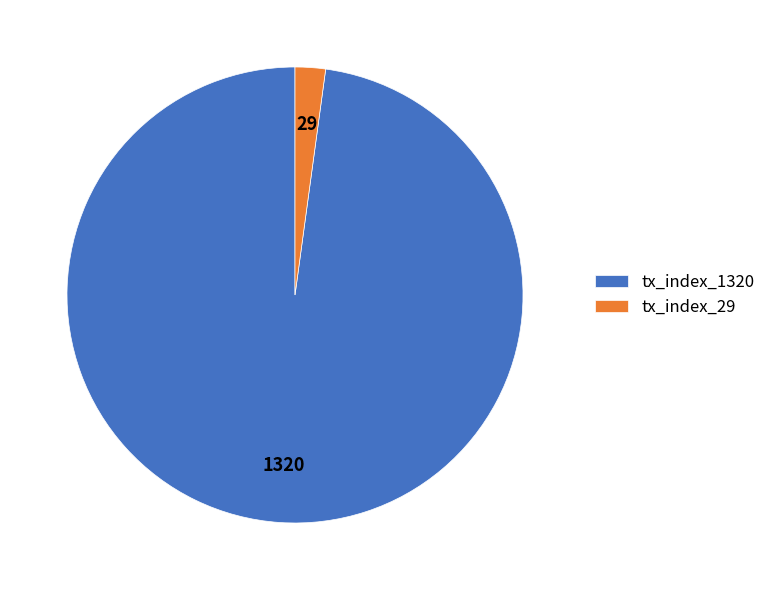

Rank the categories by value from highest to lowest.

tx_index_1320, tx_index_29